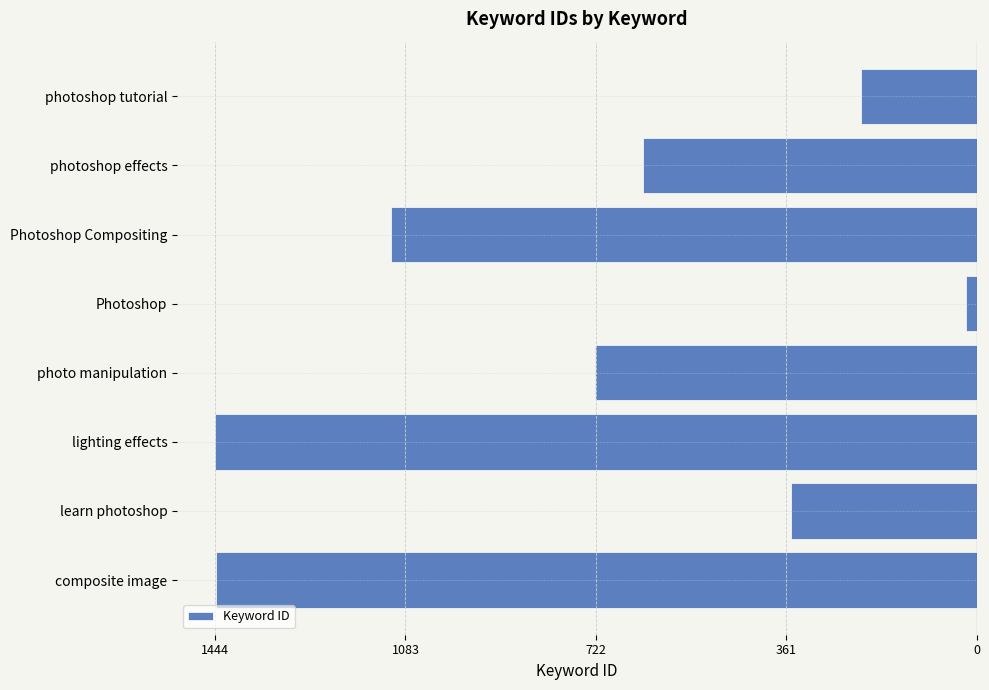

What is the difference between the maximum and minimum values?

1425